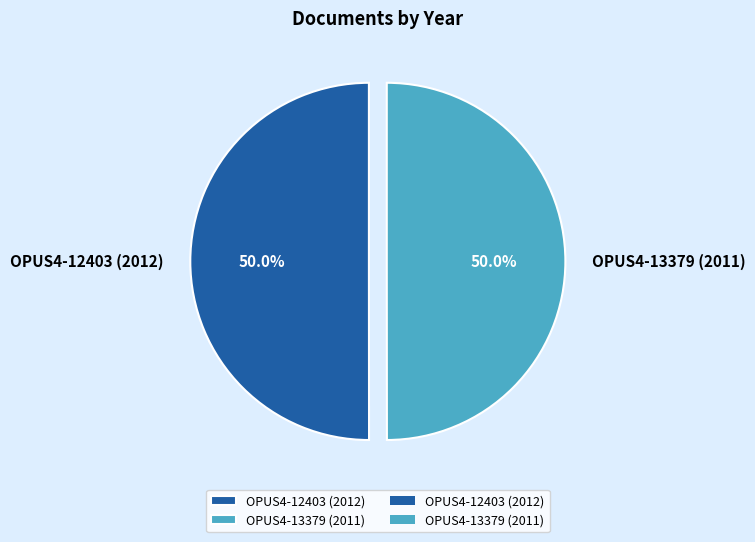

What percentage do OPUS4-12403 (2012) and OPUS4-13379 (2011) together represent?

100.0%